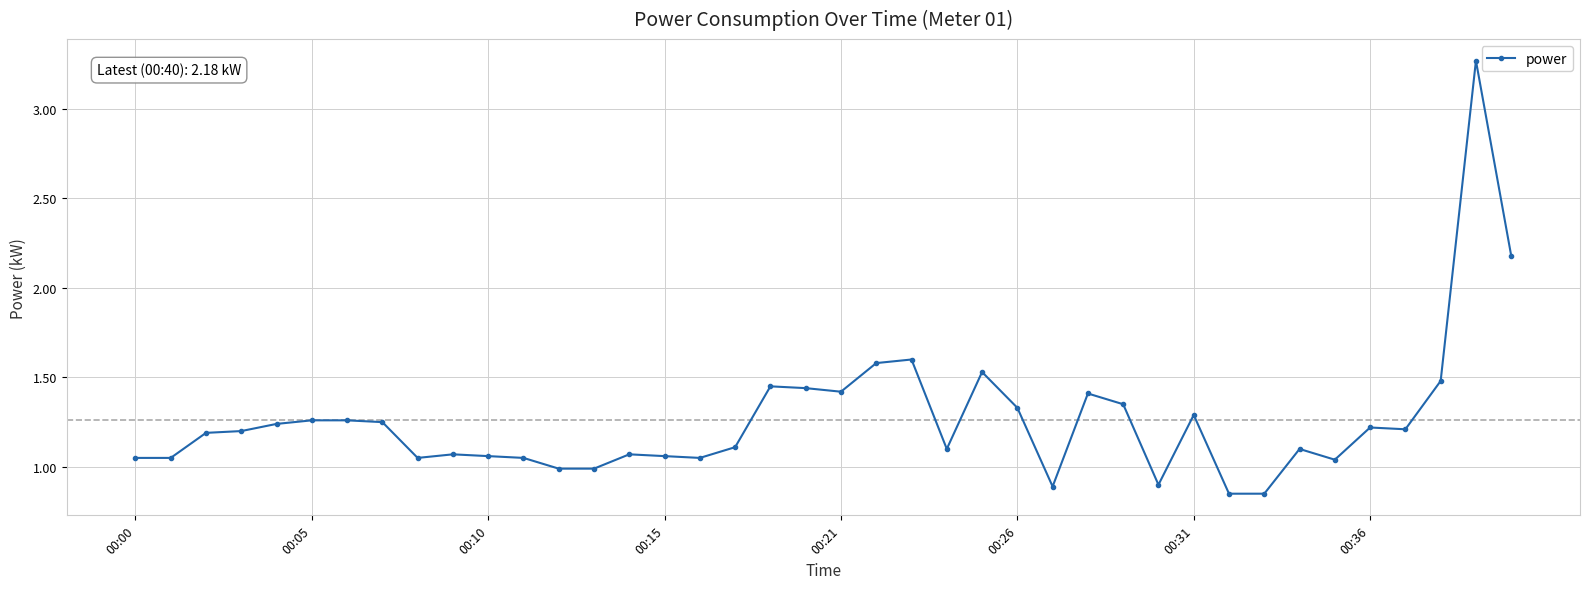

What is the difference between the maximum and second lowest values?

2.4